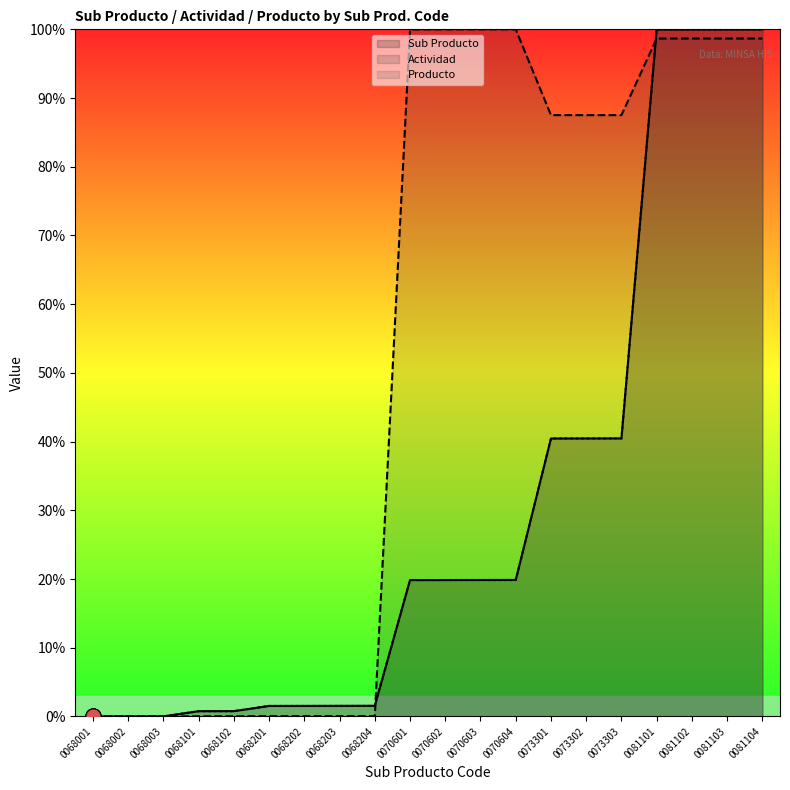

What are all the series names shown in the legend?

Sub Producto, Actividad, Producto